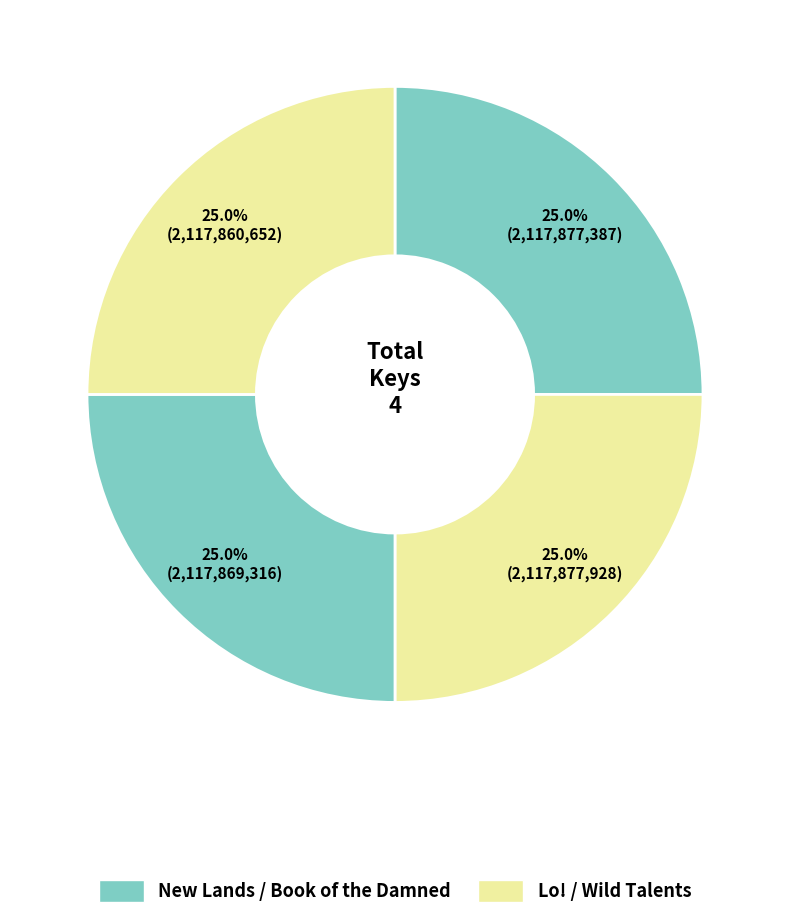

Do Lo! and Book of the Damned together represent more than half of the pie?

Yes